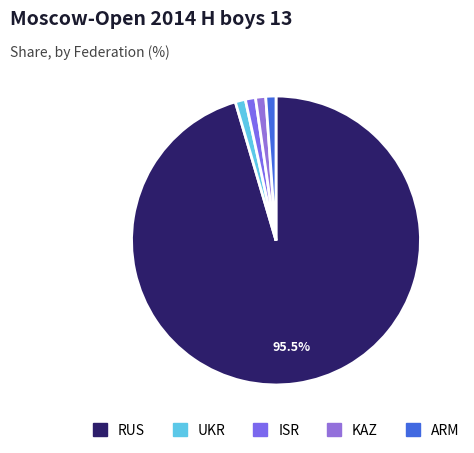

To the nearest percent, what is the combined percentage of UKR and KAZ?

2%